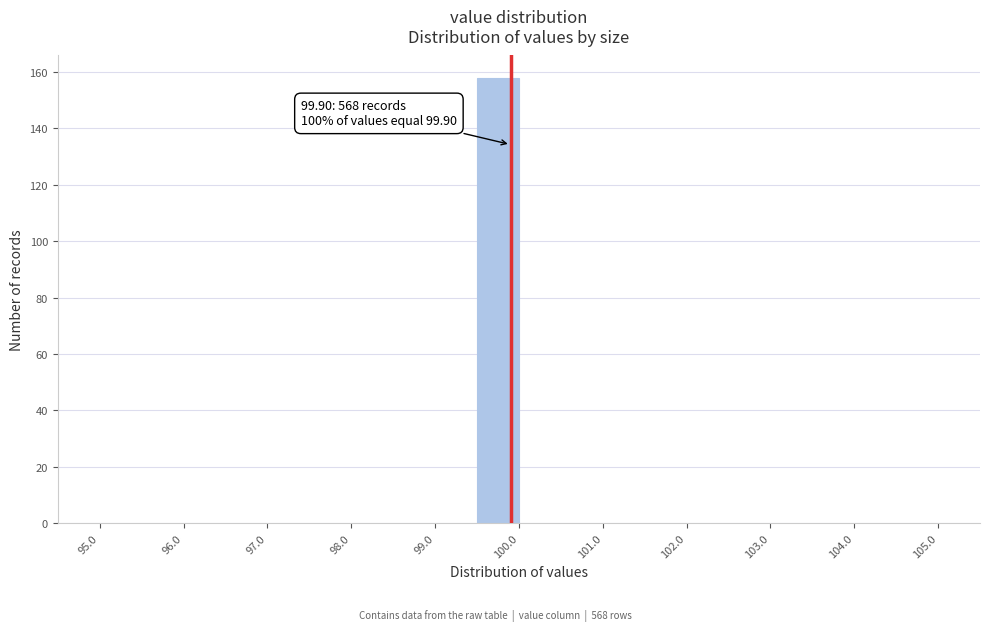

Which range on the x-axis has the tallest bar?

99.5 to 100.0